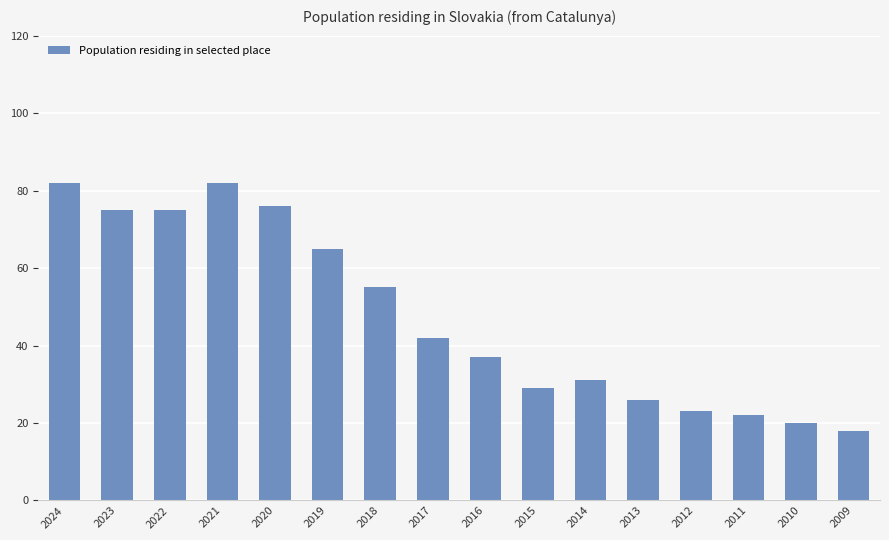

Between 2015 and 2019, which is larger?

2019